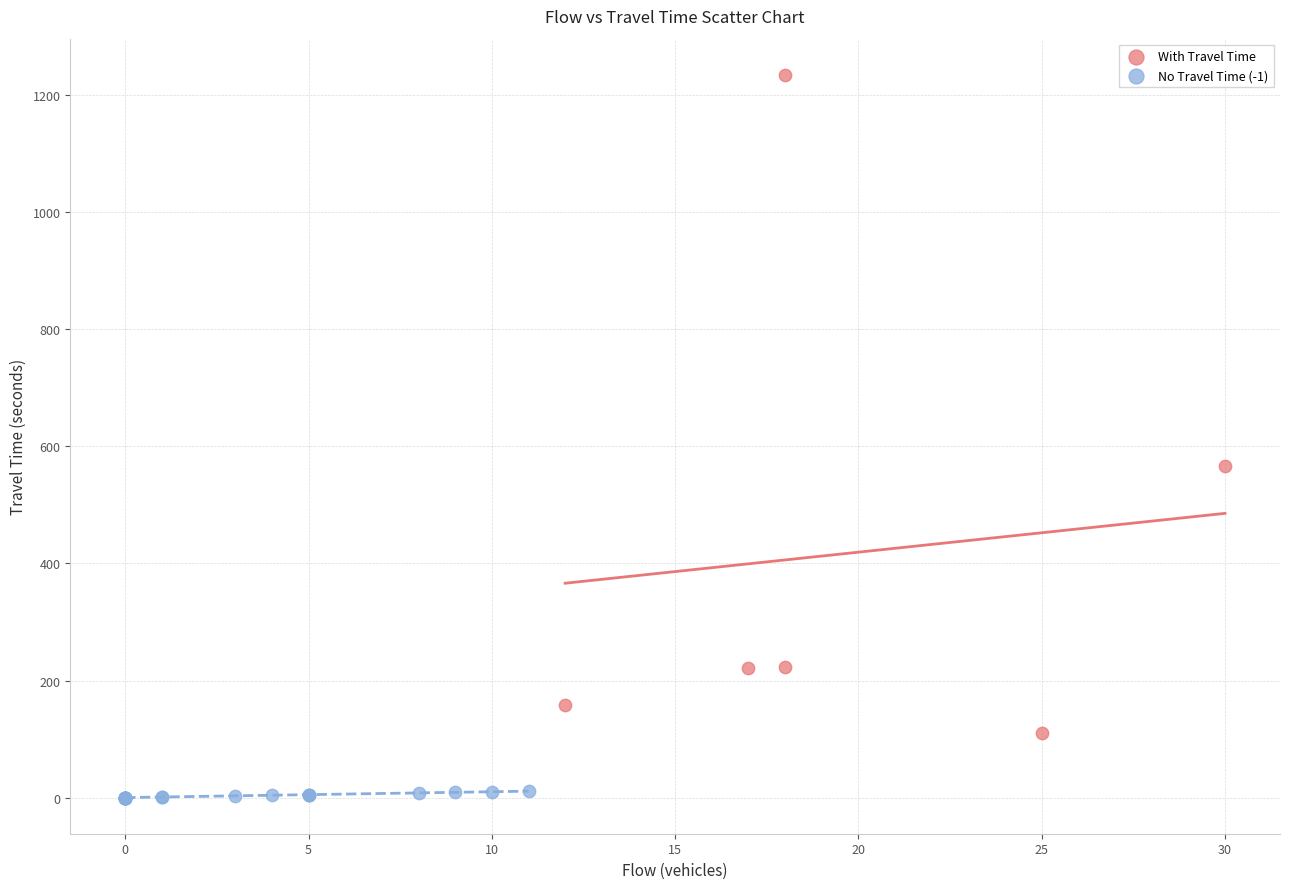

Which series reaches the minimum Y coordinate?

No Travel Time (-1)